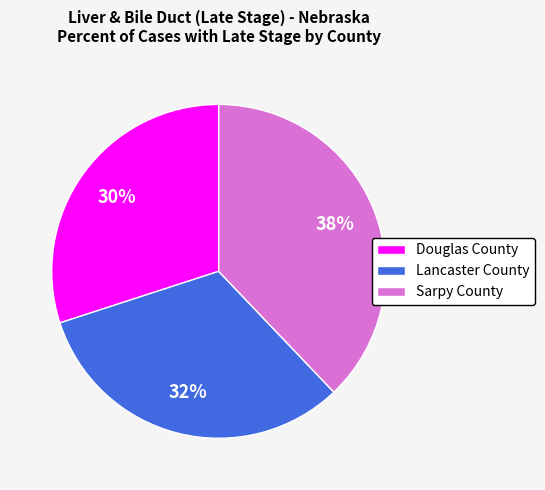

Which slice is the largest?

Sarpy County